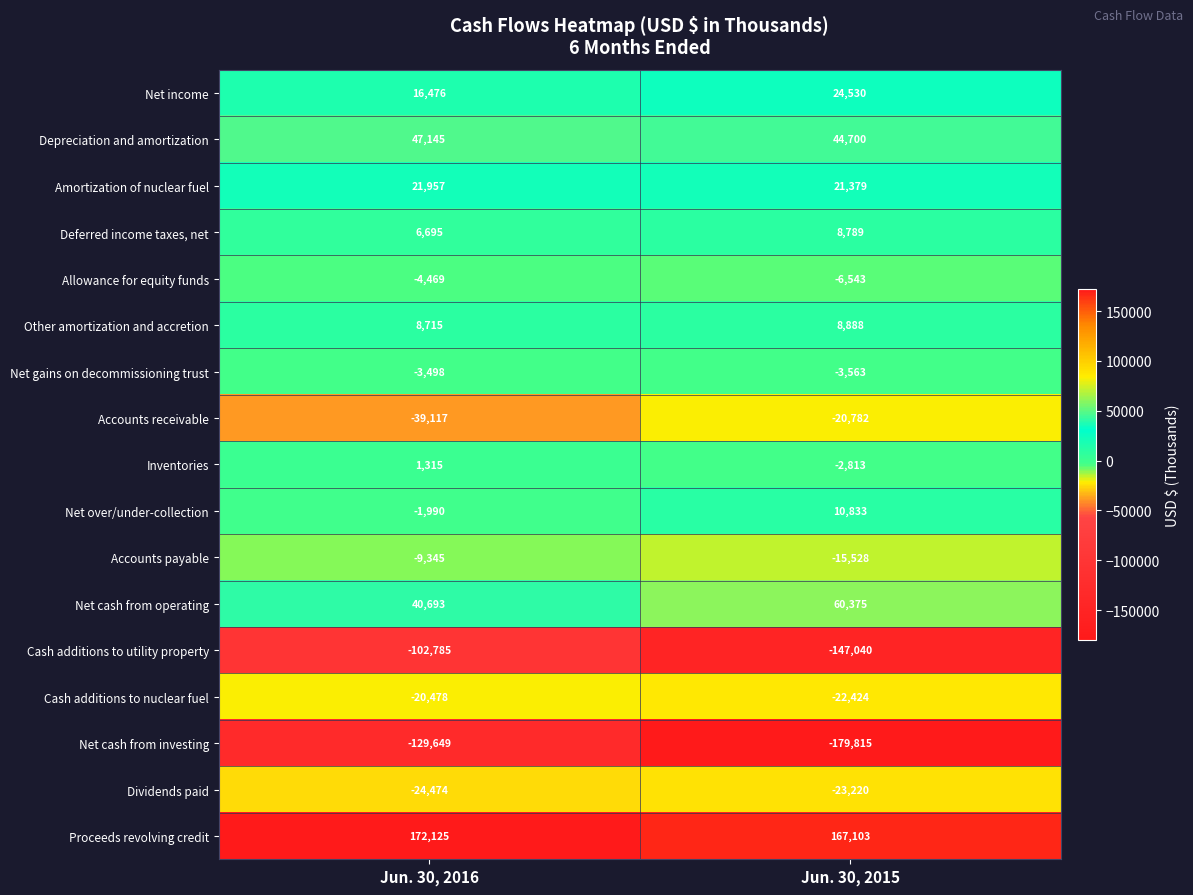

Read the Net income value at Jun. 30, 2015, to the nearest 50.

24550